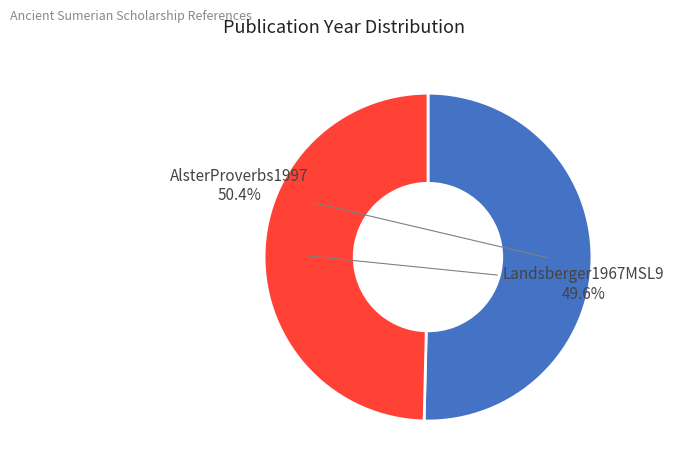

Rank the categories by value from lowest to highest.

Landsberger1967MSL9, AlsterProverbs1997